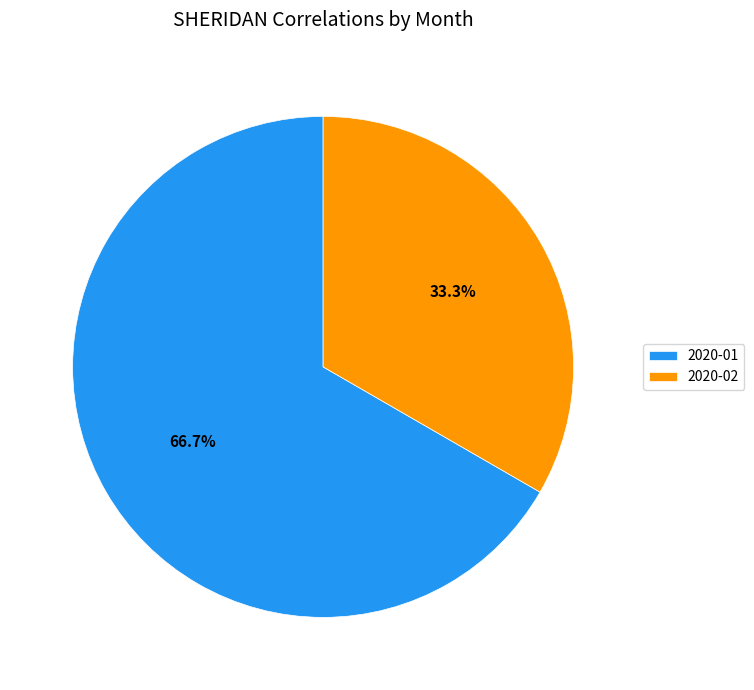

To the nearest percent, what is the difference between the 2020-01 and 2020-02 slice percentages?

33%